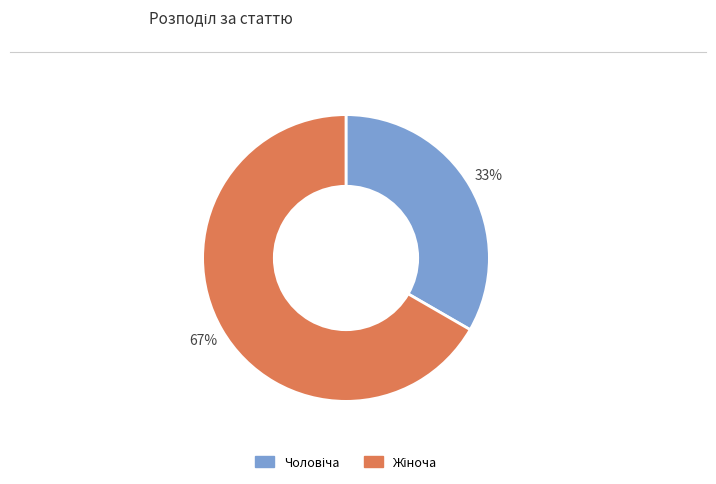

Is there a majority slice in this chart?

Yes